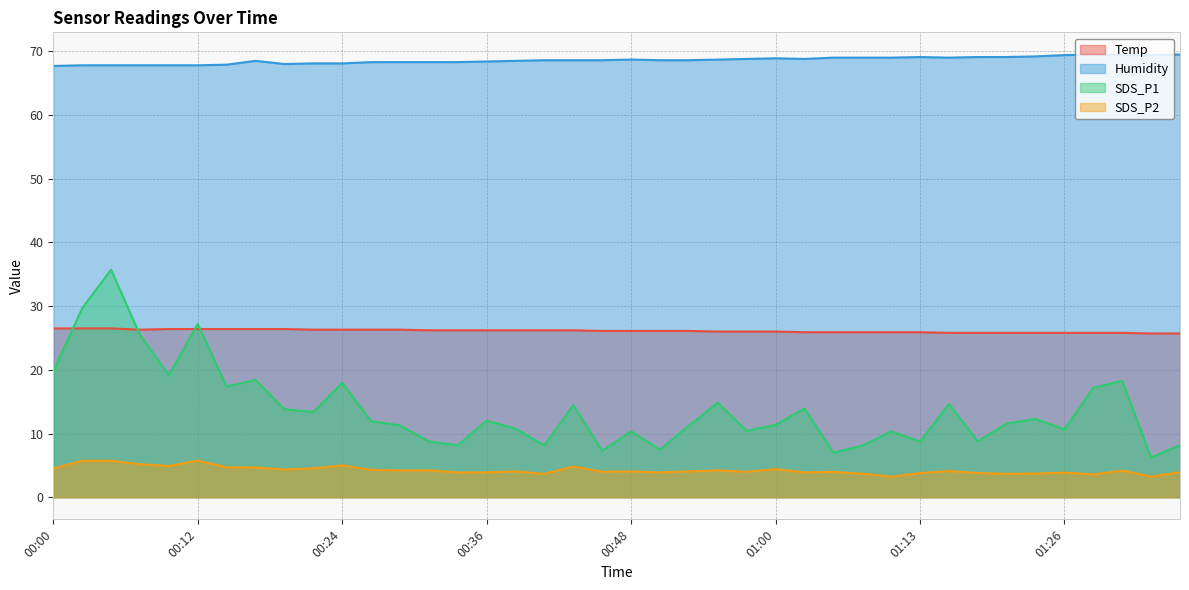

What is the difference between the maximum and second lowest values in the Humidity series?

1.7